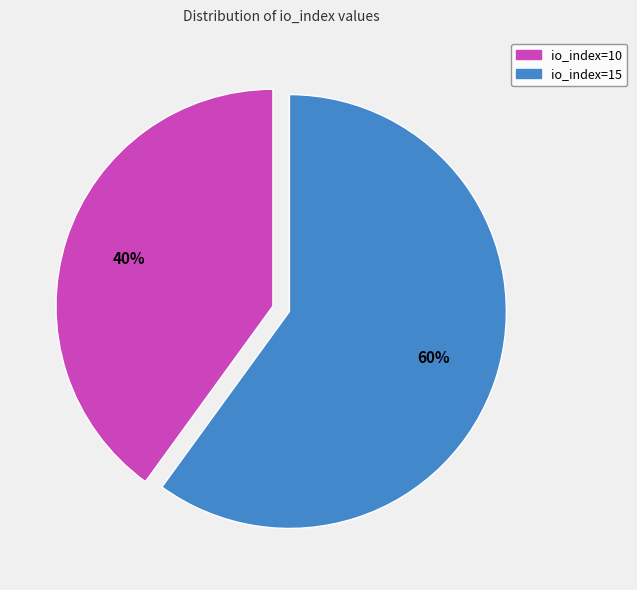

Approximately how many times larger is the value at io_index=10 compared to io_index=15?

0.7